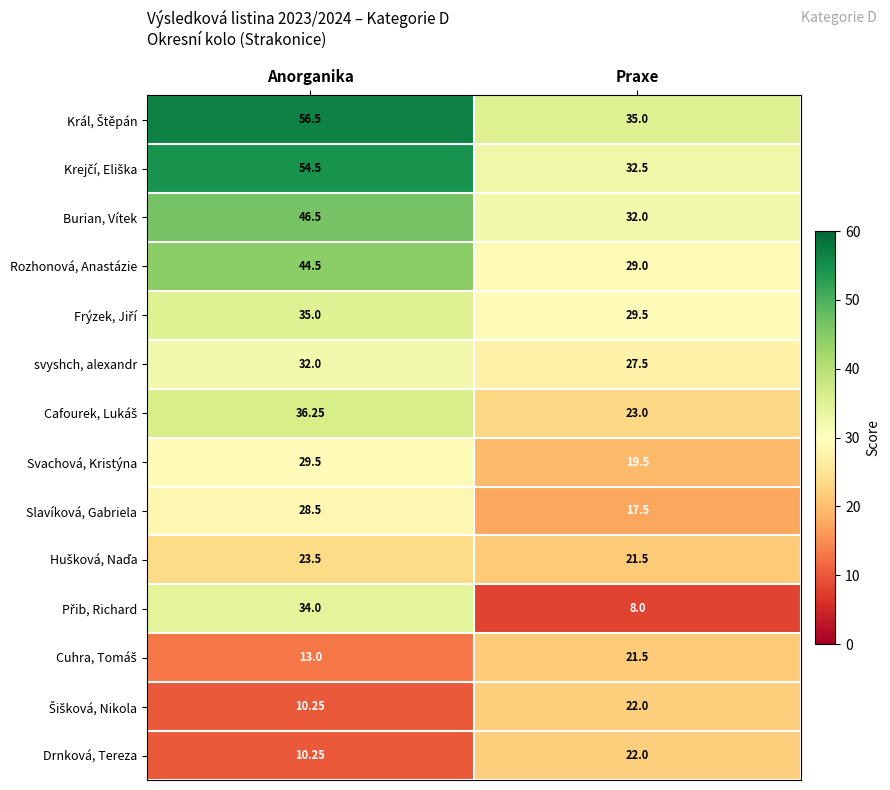

At which label does Burian, Vítek first exceed 46?

Anorganika